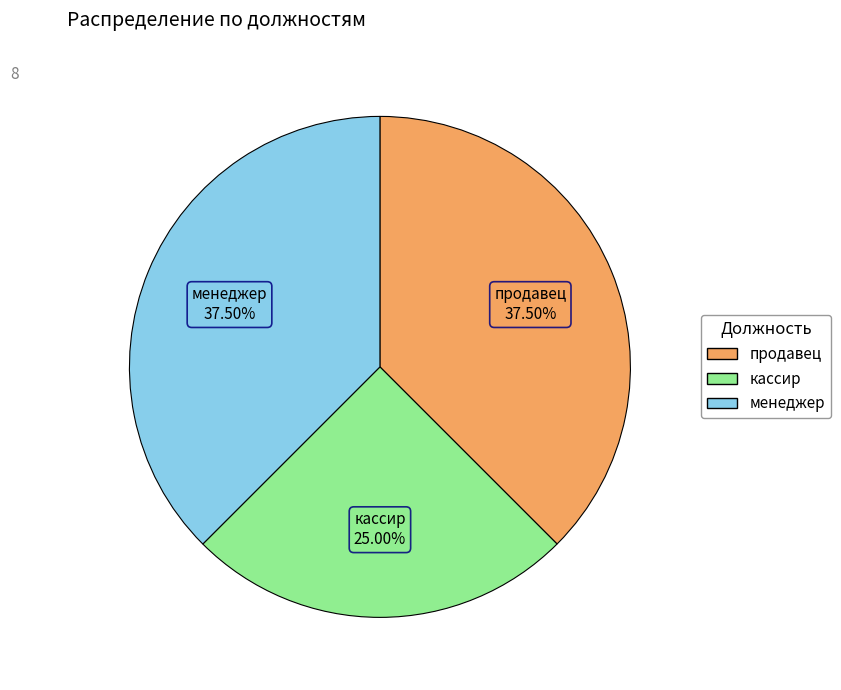

How many slices are in this pie chart?

3